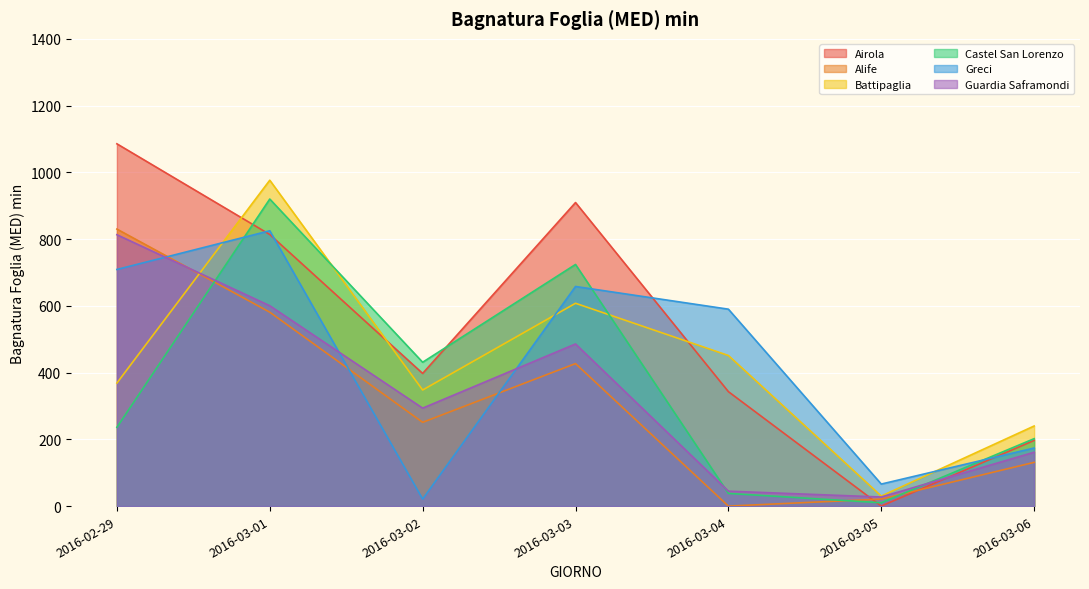

What is the difference between the second highest and second lowest values in the Battipaglia series?

367.7